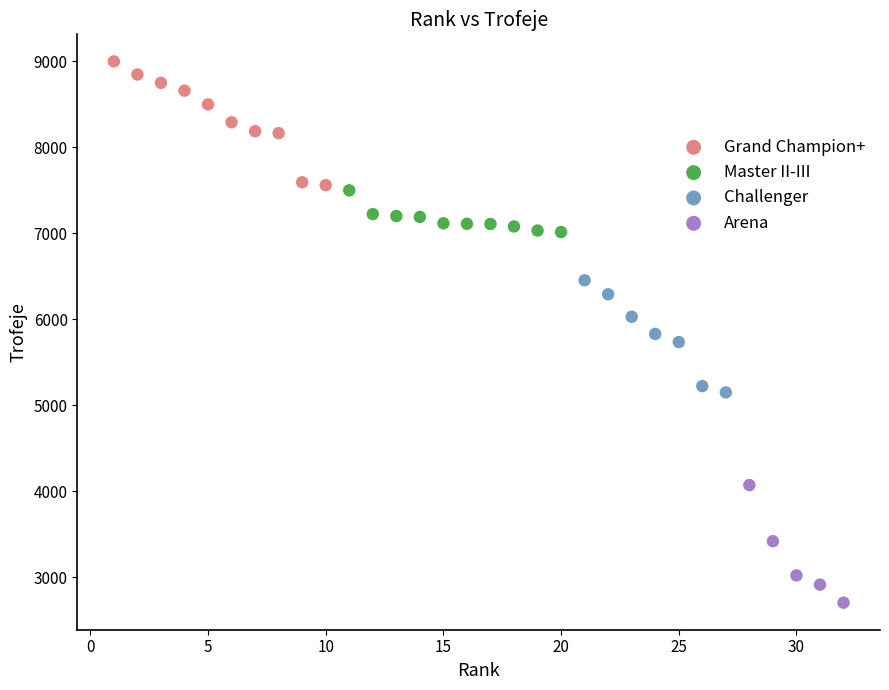

What are all the series names shown in the legend?

Grand Champion+, Master II-III, Challenger, Arena